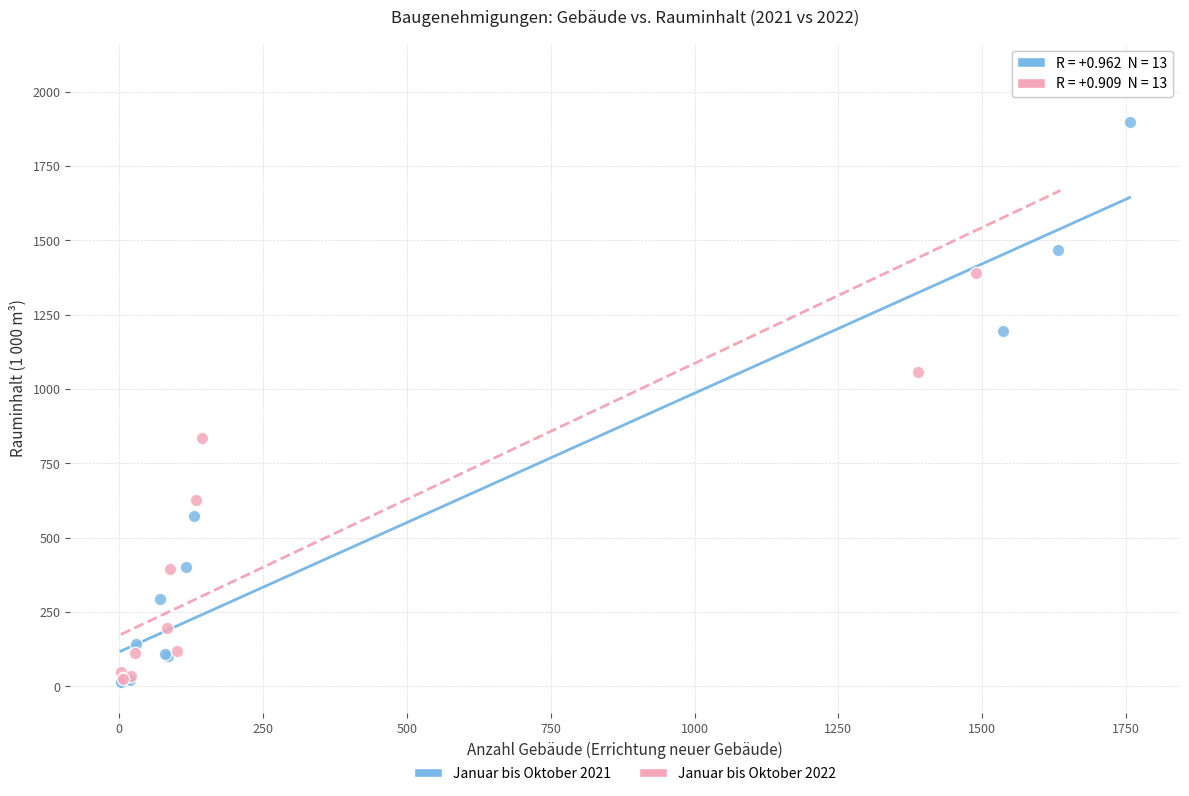

Which series reaches the maximum Y coordinate?

Januar bis Oktober 2022